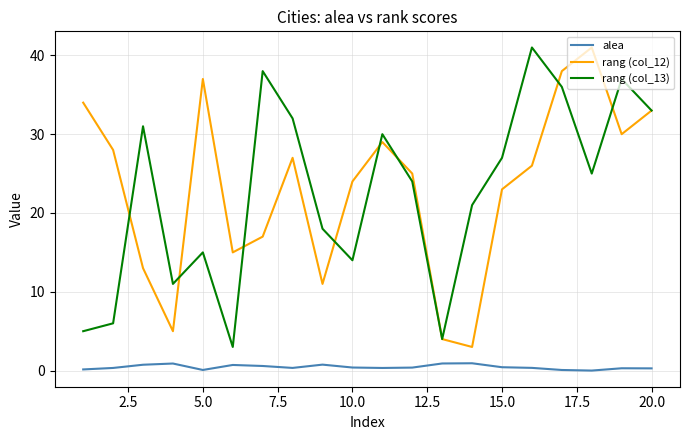

True or false: alea and rang (col_12) cross at least once.

False